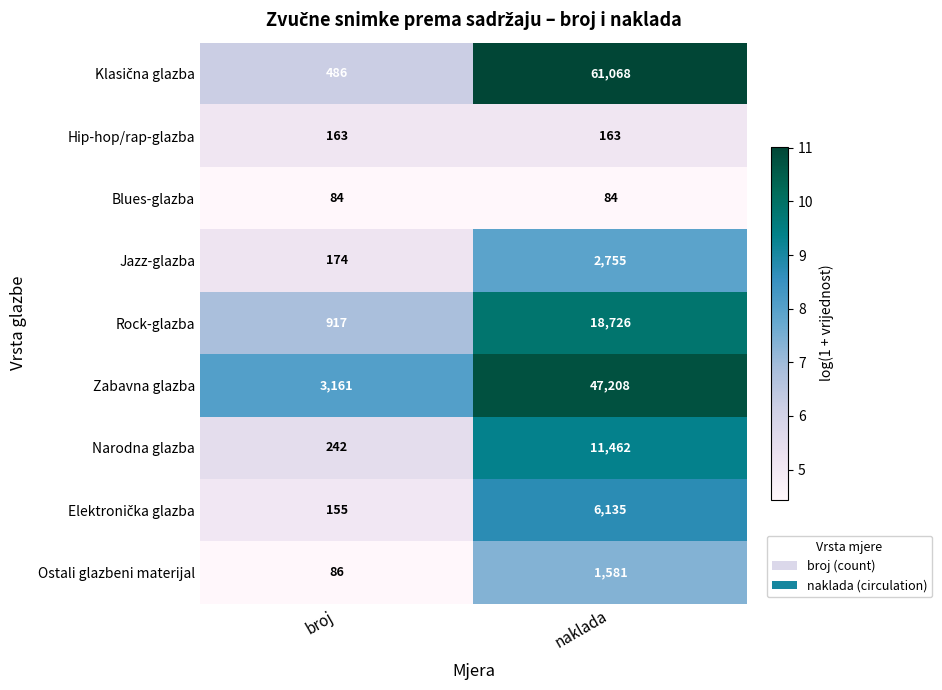

Count the number of categories in the chart.

2